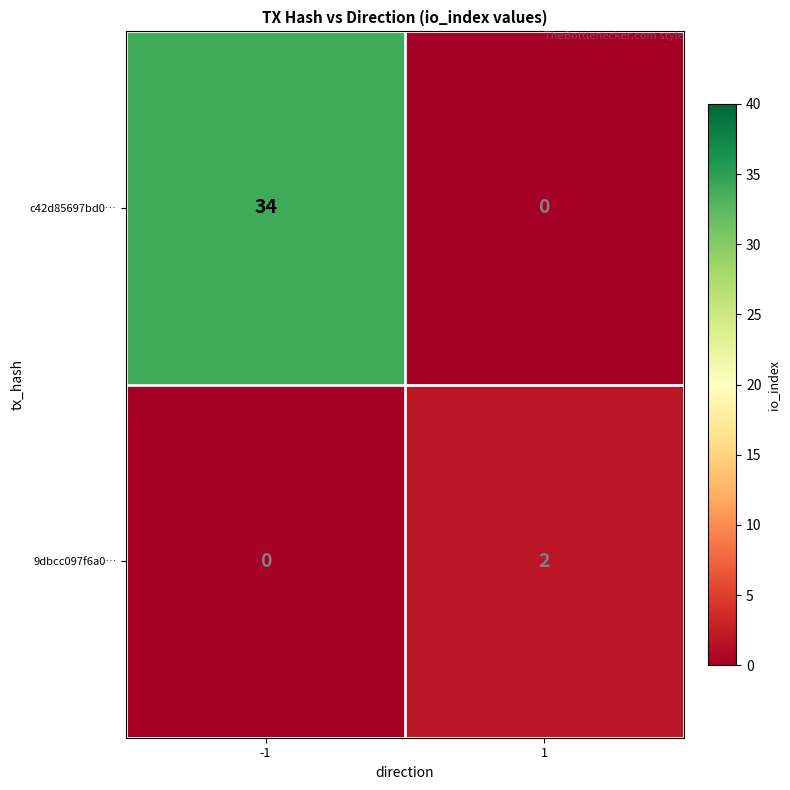

What is the average value of the c42d85697bd0… series?

17